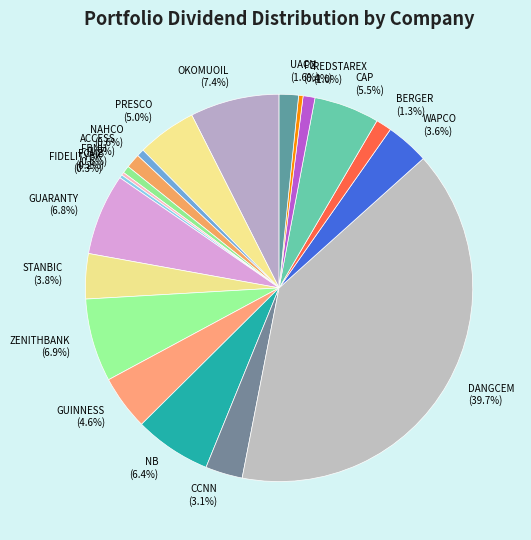

Does any single category account for the majority?

No